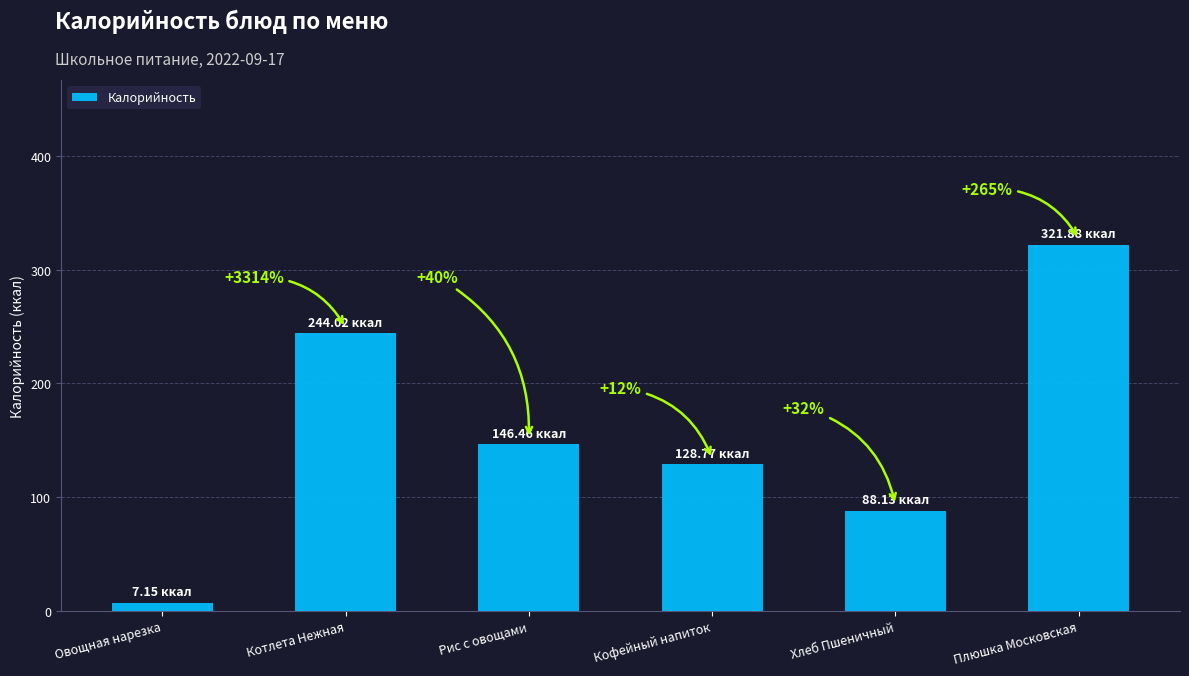

Reading left to right, what are all the values shown in this chart?

Овощная нарезка=7.2	Котлета Нежная=244.0	Рис с овощами=146.5	Кофейный напиток=128.8	Хлеб Пшеничный=88.1	Плюшка Московская=321.9